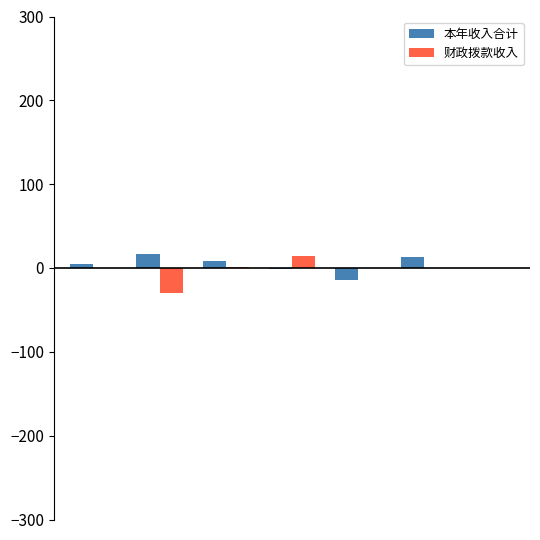

What is the highest value of the 本年收入合计 series?

16.3